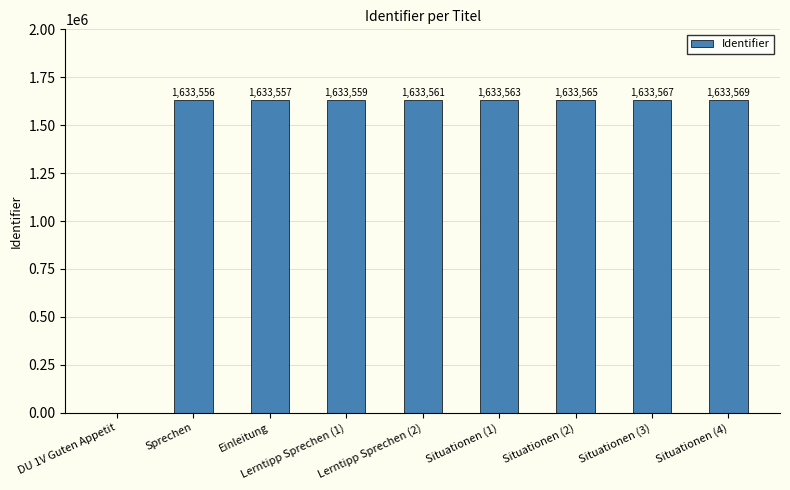

What is the sum of the values at Situationen (4) and Lerntipp Sprechen (1)?

3267128